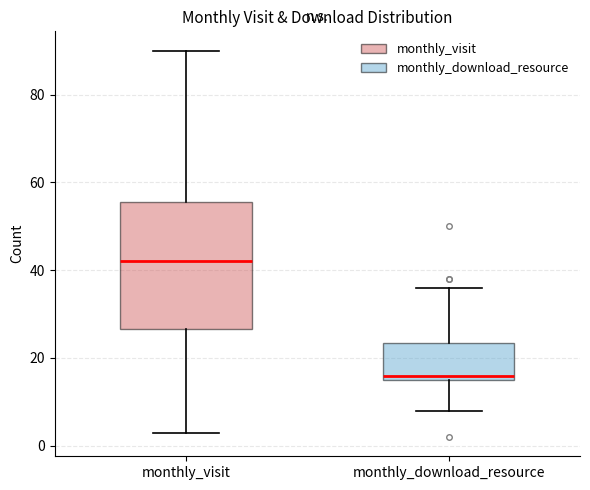

Reading left to right, transcribe this box plot: for each box, give where its median line is, the range the box spans, and where its two whiskers end, as read against the y-axis. The values are not printed on the chart, so give them approximately, as read against the axis.

monthly_visit: median 42, box 26 to 56, whiskers 4 to 90
monthly_download_resource: median 16 (just above the box's lower edge), box 16 to 24, whiskers 8 to 36